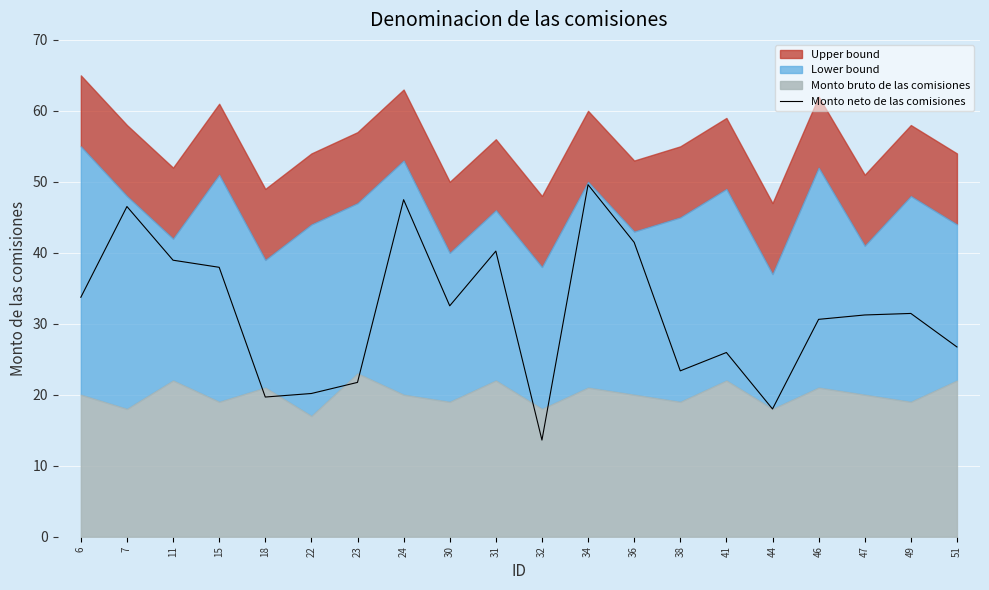

How many lines are shown in the chart?

1